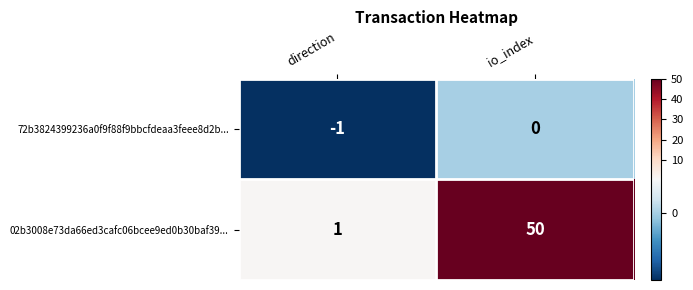

Which series has the largest range (max minus min)?

02b3008e73da66ed3cafc06bcee9ed0b30baf39...